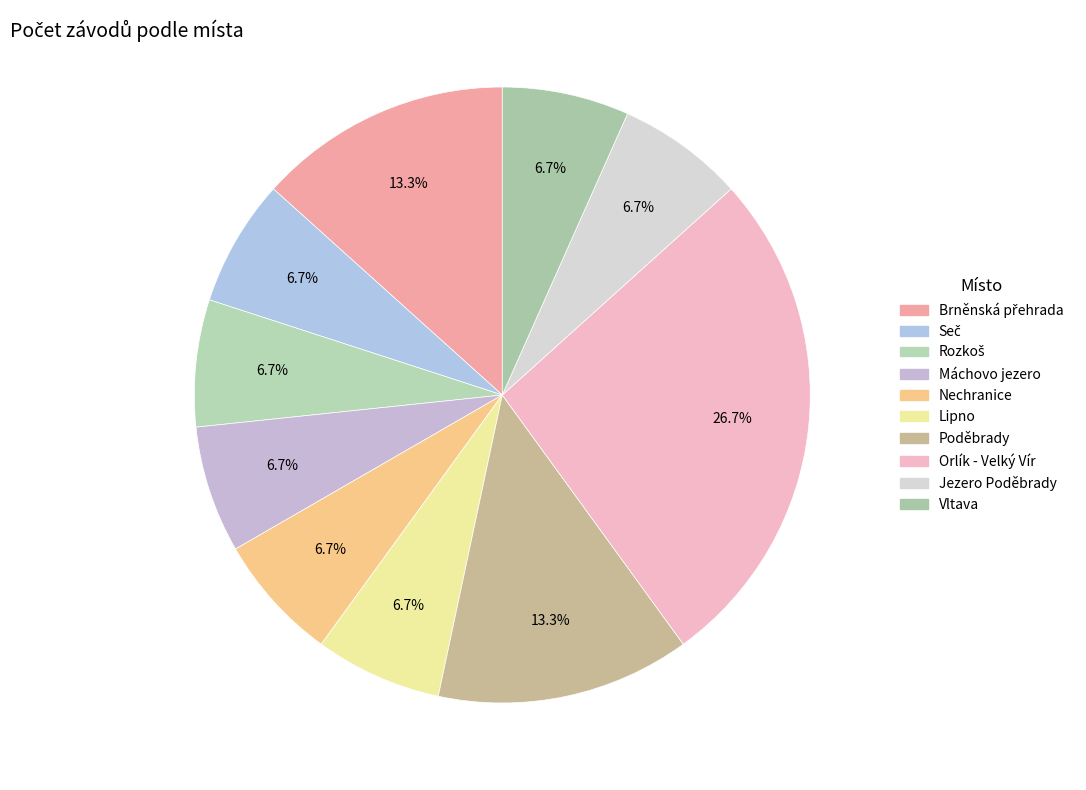

Do Rozkoš and Máchovo jezero together represent more than half of the pie?

No